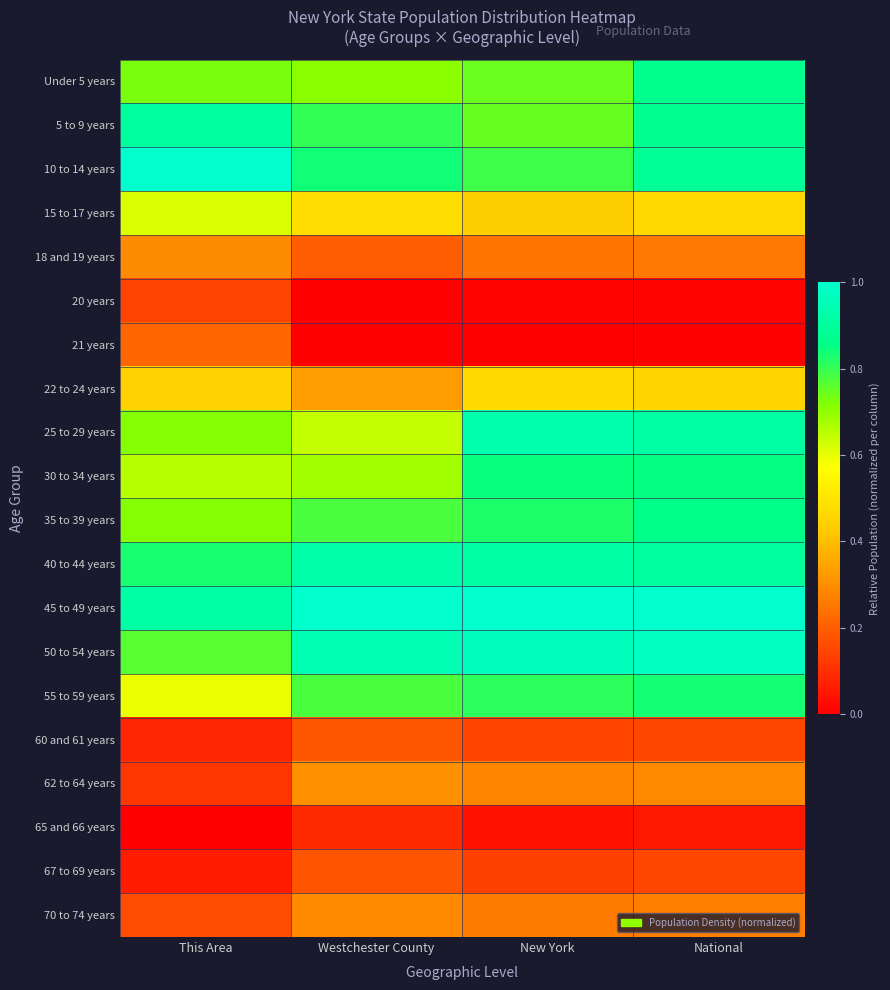

Rank the series by their maximum value, from lowest to highest.

65 and 66 years, 20 years, 67 to 69 years, 60 and 61 years, 21 years, 70 to 74 years, 18 and 19 years, 62 to 64 years, 22 to 24 years, 15 to 17 years, 55 to 59 years, 30 to 34 years, 35 to 39 years, Under 5 years, 5 to 9 years, 40 to 44 years, 25 to 29 years, 50 to 54 years, 10 to 14 years, 45 to 49 years